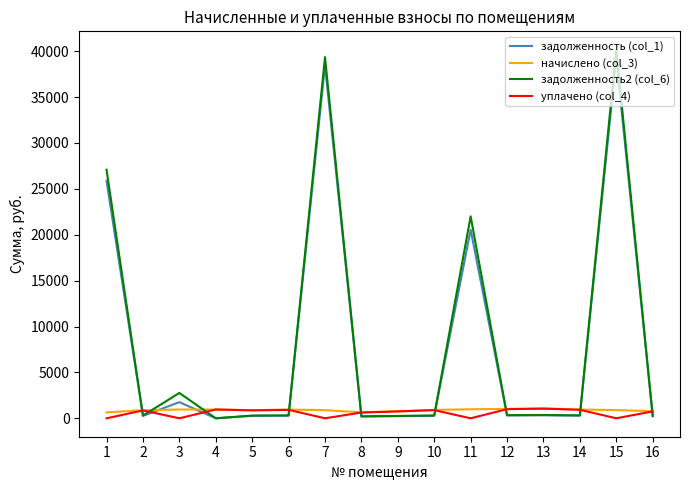

Which series has the widest spread of values?

задолженность2 (col_6)